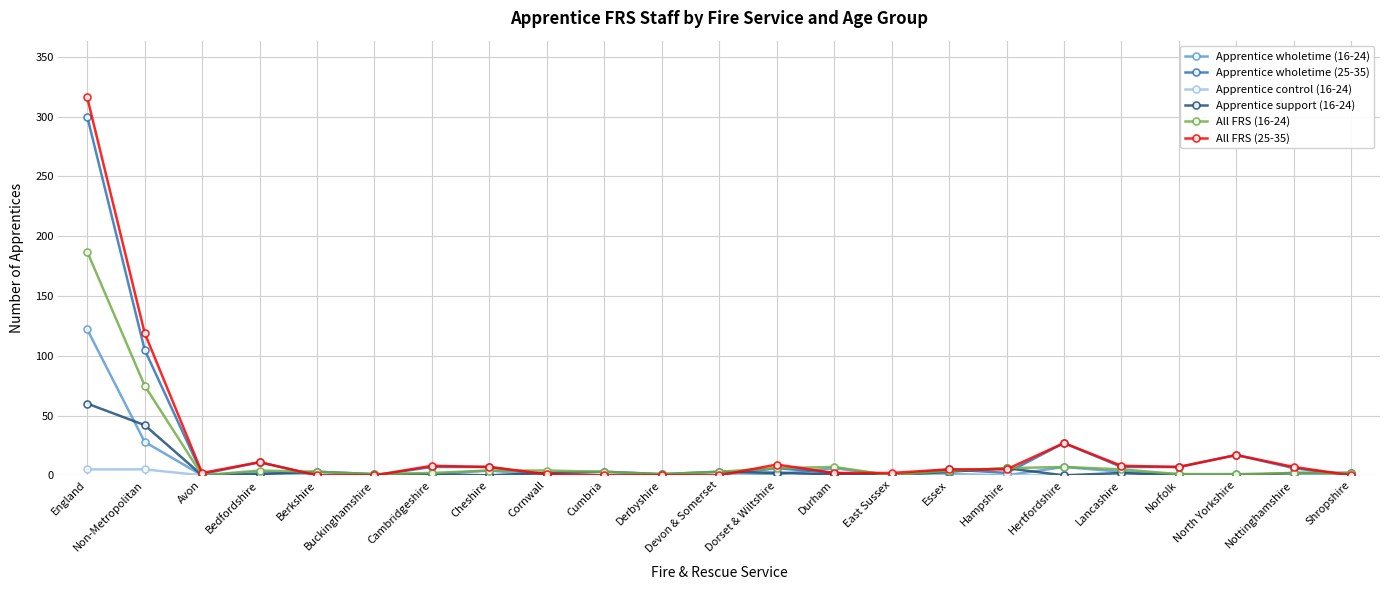

List the series in order of their peak value, lowest first.

Apprentice control (16-24), Apprentice support (16-24), Apprentice wholetime (16-24), All FRS (16-24), Apprentice wholetime (25-35), All FRS (25-35)